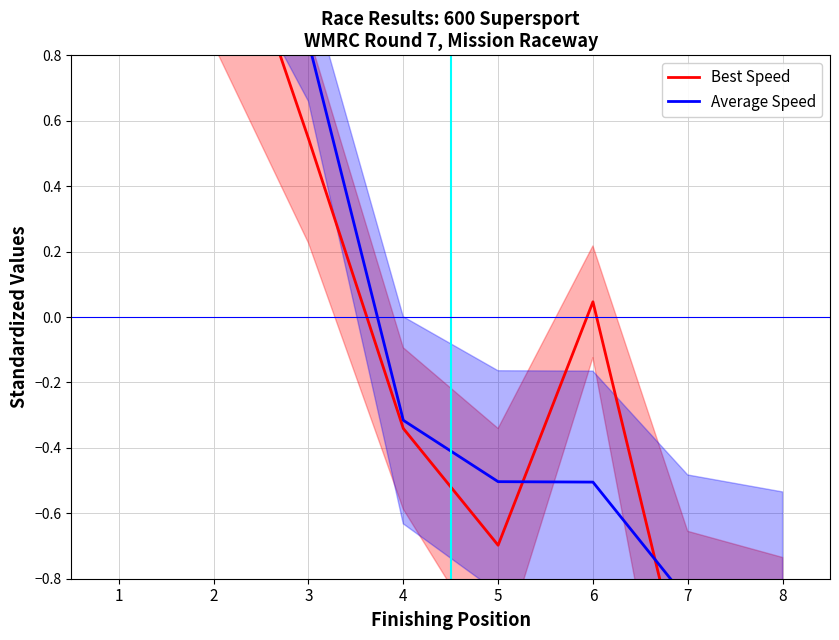

How many data points in Best Speed are above 0?

4